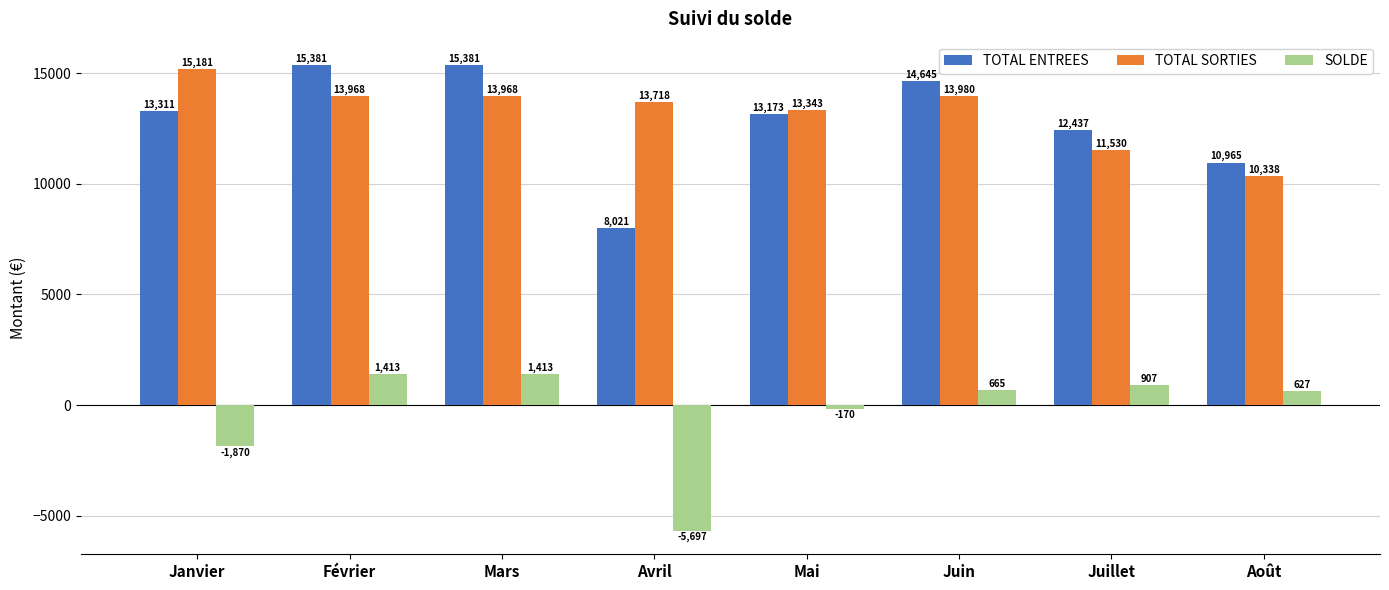

The TOTAL ENTREES series shows 21692.4 at Mars. True or false?

False